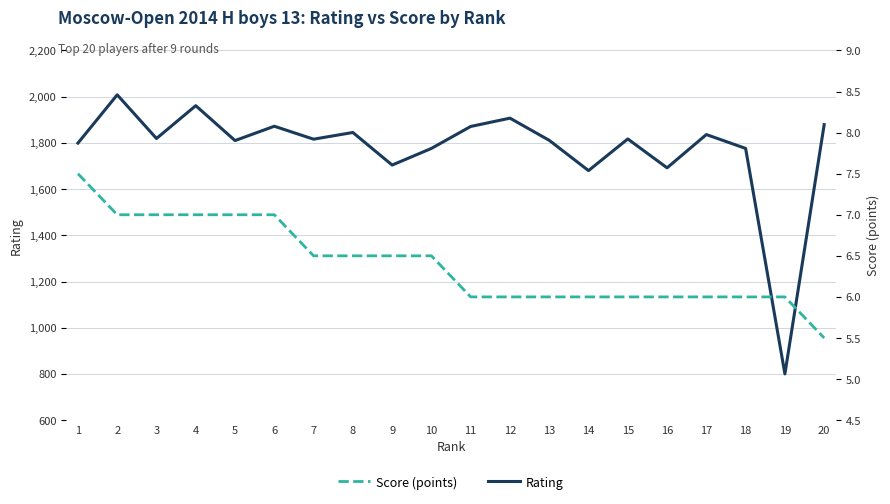

Where does the Score (points) series first go above 6?

1